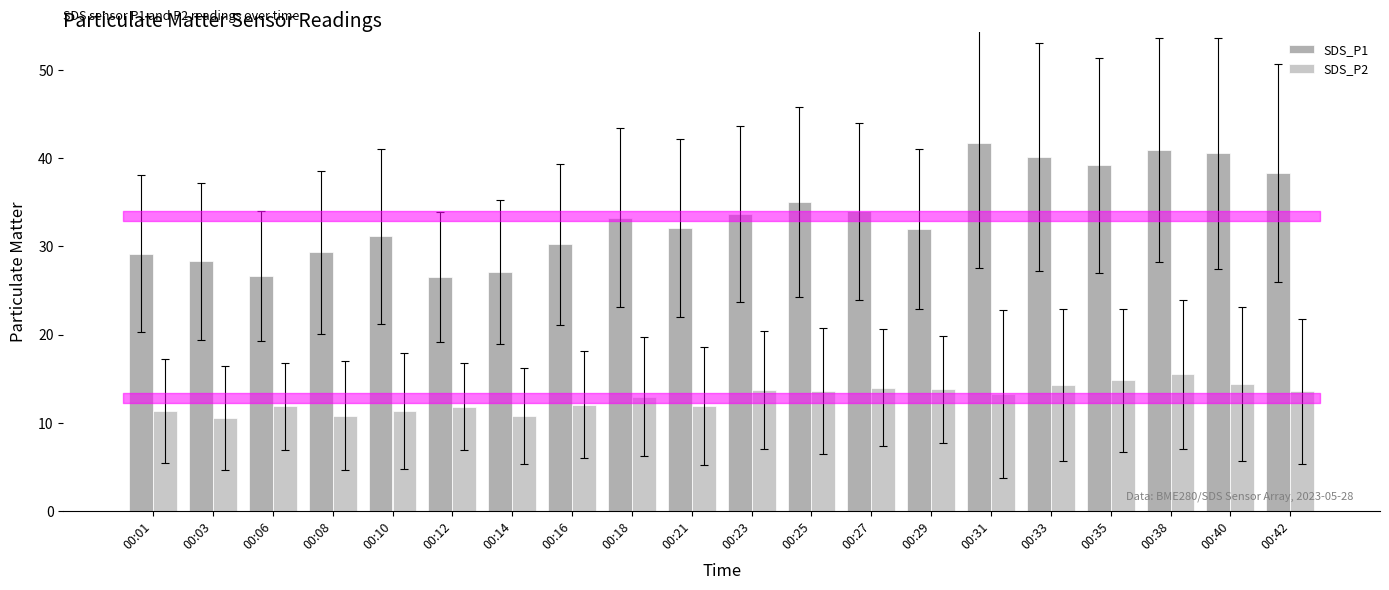

What are all the series names shown in the legend?

SDS_P1, SDS_P2